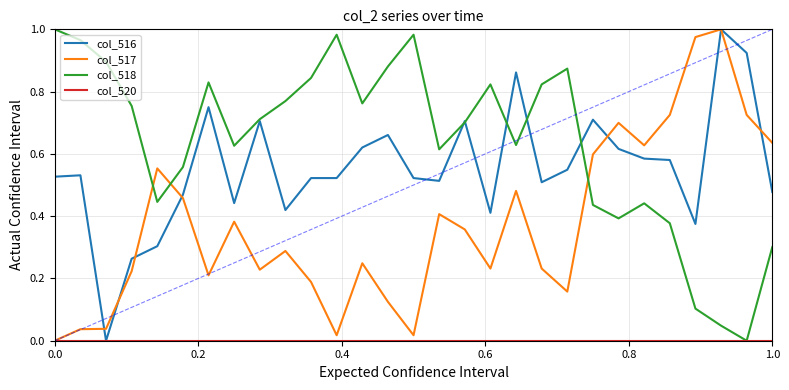

In col_517, how many points are higher than both neighbors (excluding endpoints)?

8